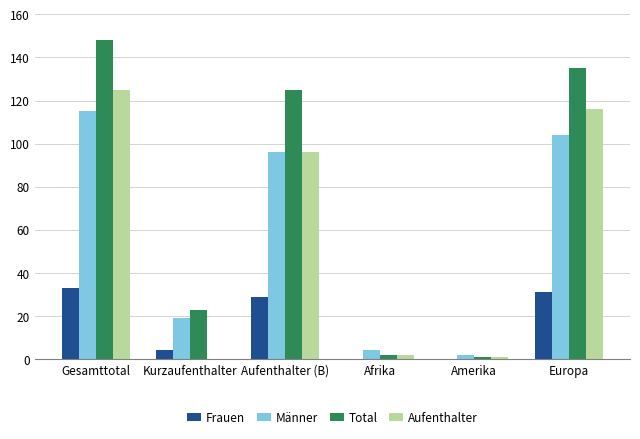

Reading left to right, extract all data points from this chart.

Frauen: 33	4	29	0	0	31
Männer: 115	19	96	4	2	104
Total: 148	23	125	2	1	135
Aufenthalter: 125	0	96	2	1	116